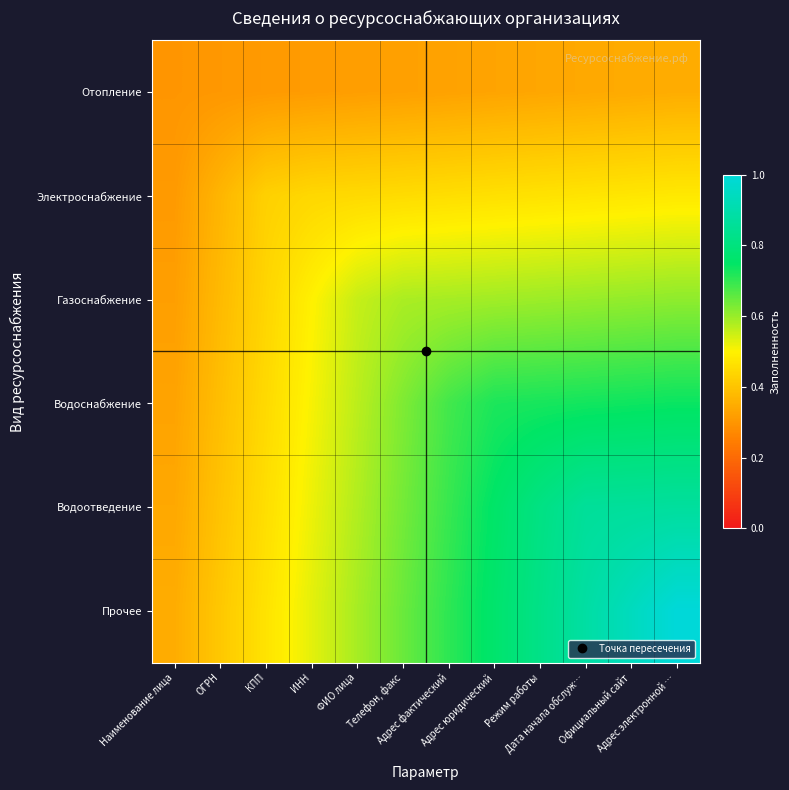

Reading right to left, extract all data points from this chart.

Отопление: Адрес электронной …=0.3	Официальный сайт=0.3	Дата начала обслуж…=0.3	Режим работы=0.3	Адрес юридический=0.3	Адрес фактический=0.3	Телефон, факс=0.3	ФИО лица=0.3	ИНН=0.3	КПП=0.3	ОГРН=0.3	Наименование лица=0.3
Электроснабжение: Адрес электронной …=0.5	Официальный сайт=0.5	Дата начала обслуж…=0.5	Режим работы=0.5	Адрес юридический=0.5	Адрес фактический=0.5	Телефон, факс=0.5	ФИО лица=0.4	ИНН=0.4	КПП=0.4	ОГРН=0.4	Наименование лица=0.3
Газоснабжение: Адрес электронной …=0.6	Официальный сайт=0.6	Дата начала обслуж…=0.6	Режим работы=0.6	Адрес юридический=0.6	Адрес фактический=0.6	Телефон, факс=0.6	ФИО лица=0.6	ИНН=0.5	КПП=0.4	ОГРН=0.4	Наименование лица=0.3
Водоснабжение: Адрес электронной …=0.7	Официальный сайт=0.7	Дата начала обслуж…=0.7	Режим работы=0.7	Адрес юридический=0.7	Адрес фактический=0.7	Телефон, факс=0.6	ФИО лица=0.6	ИНН=0.5	КПП=0.4	ОГРН=0.4	Наименование лица=0.3
Водоотведение: Адрес электронной …=0.9	Официальный сайт=0.9	Дата начала обслуж…=0.9	Режим работы=0.8	Адрес юридический=0.8	Адрес фактический=0.7	Телефон, факс=0.6	ФИО лица=0.6	ИНН=0.5	КПП=0.5	ОГРН=0.4	Наименование лица=0.3
Прочее: Адрес электронной …=1.0	Официальный сайт=0.9	Дата начала обслуж…=0.9	Режим работы=0.8	Адрес юридический=0.8	Адрес фактический=0.7	Телефон, факс=0.6	ФИО лица=0.6	ИНН=0.5	КПП=0.5	ОГРН=0.4	Наименование лица=0.3